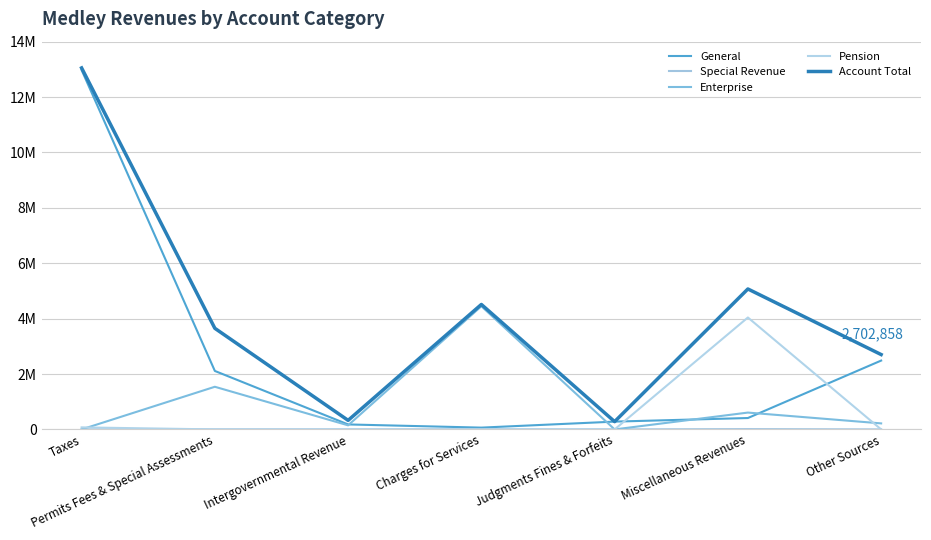

The value of Special Revenue at Miscellaneous Revenues is 4097. True or false?

False